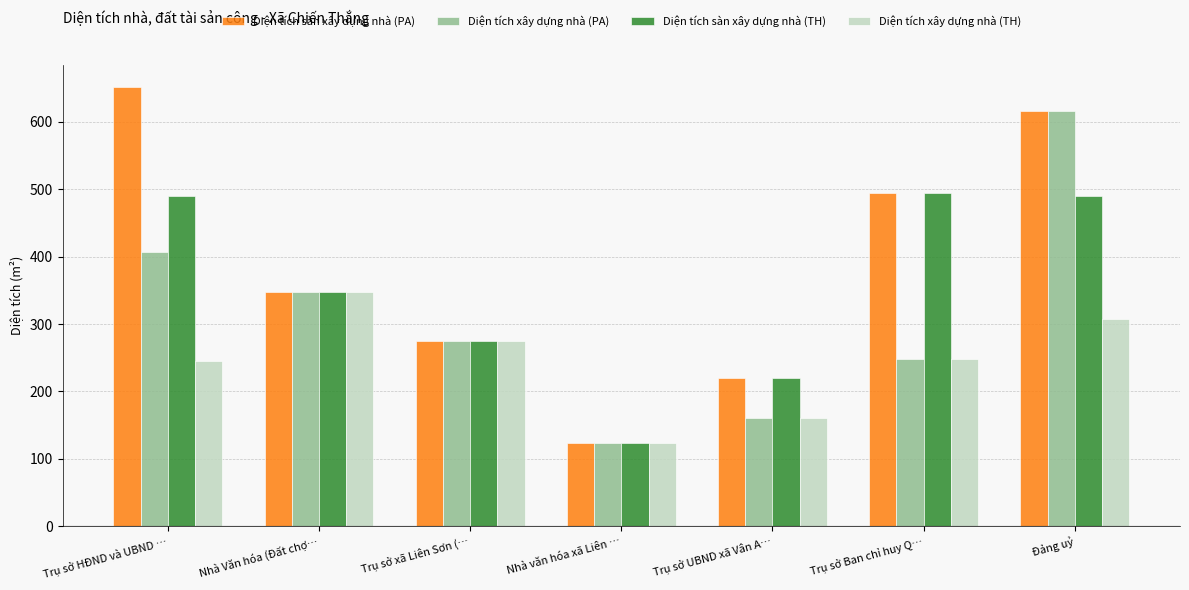

At which category does the chart reach its peak across all series?

Trụ sở HĐND và UBND …